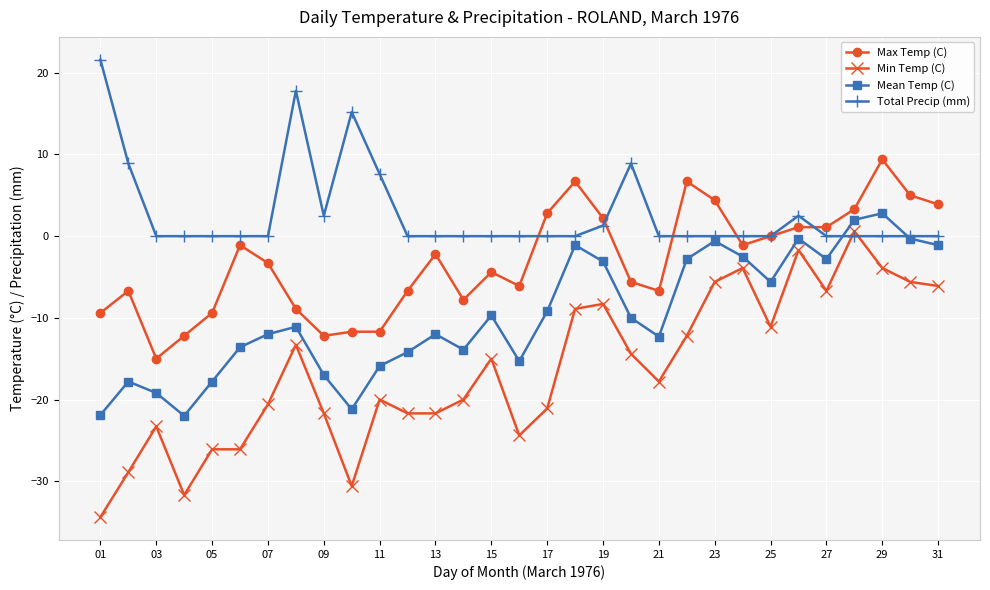

Is this an area chart (filled region under the line)?

No